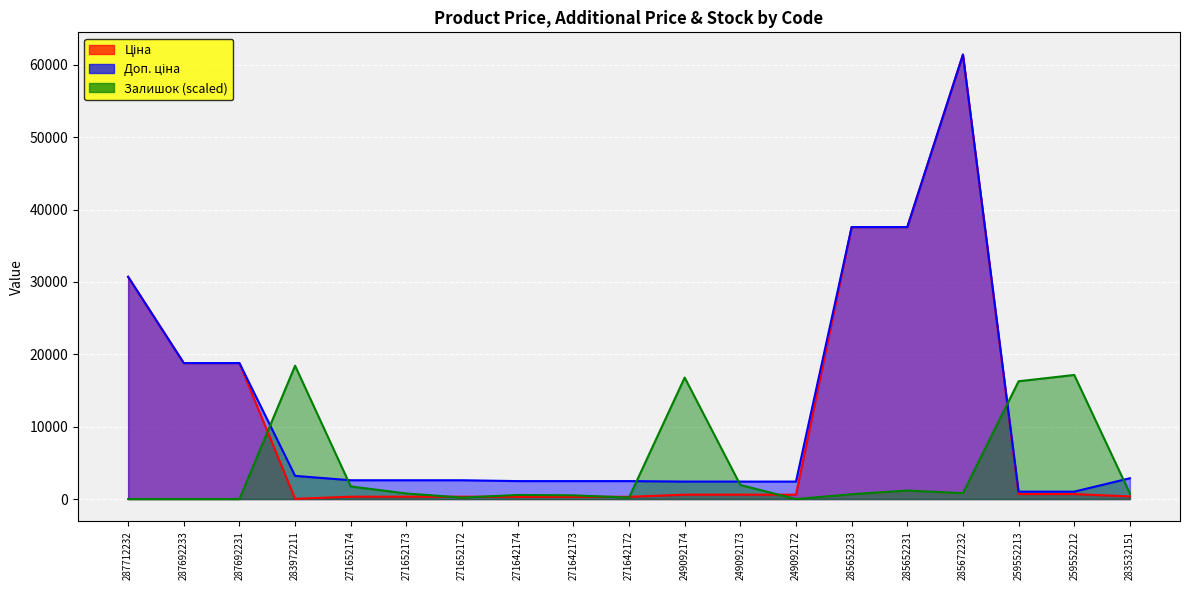

What is the label of the 15th point from the left?

285652231